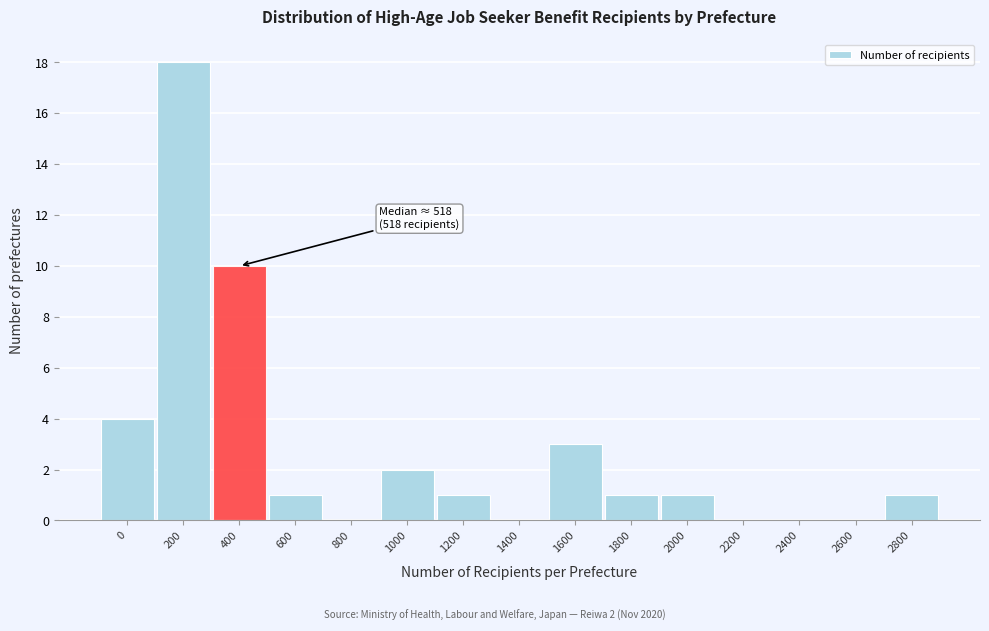

The chart shows a value of 0 at 800. True or false?

True